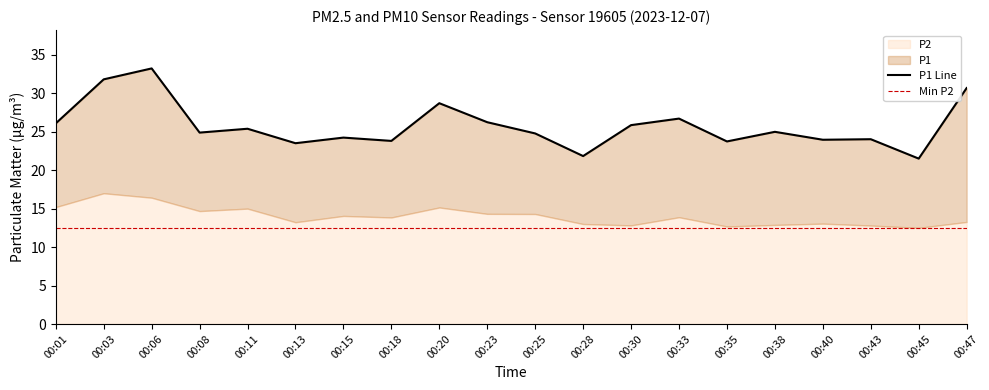

What is the difference between the second highest and second lowest values?

10.0